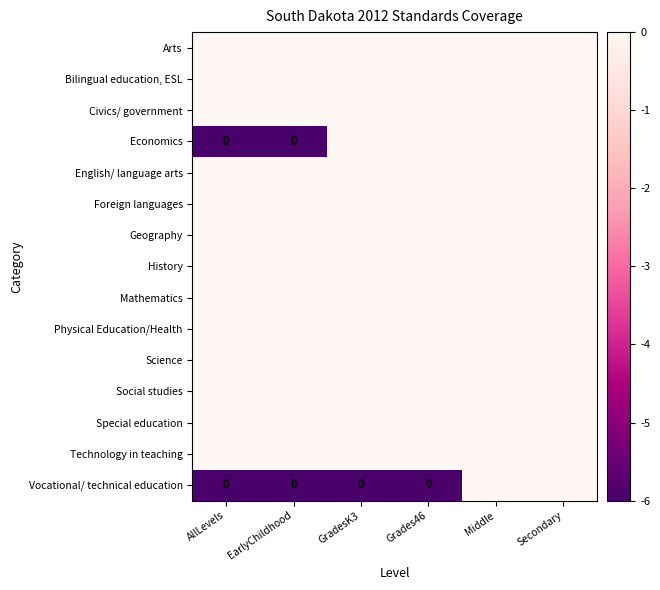

Which series has the largest total across all categories?

Arts